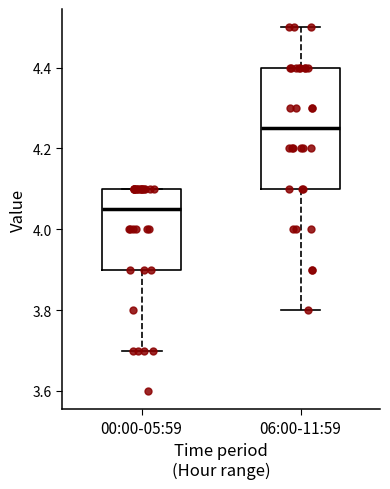

Reading left to right, read every box against the y-axis: the position of its median line, the range the box covers, and the ends of its whiskers. The values are not printed on the chart, so give them approximately, as read against the axis.

00:00-05:59: median 4.06, box 3.90 to 4.10, whiskers 3.70 to 4.10
06:00-11:59: median 4.26, box 4.10 to 4.40, whiskers 3.80 to 4.50